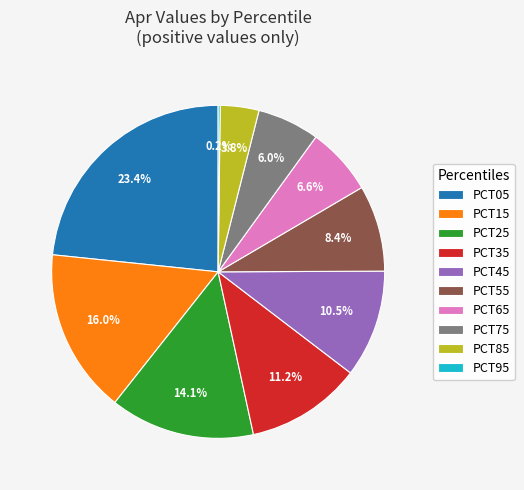

What percentage do PCT75 and PCT25 together represent?

20.1%